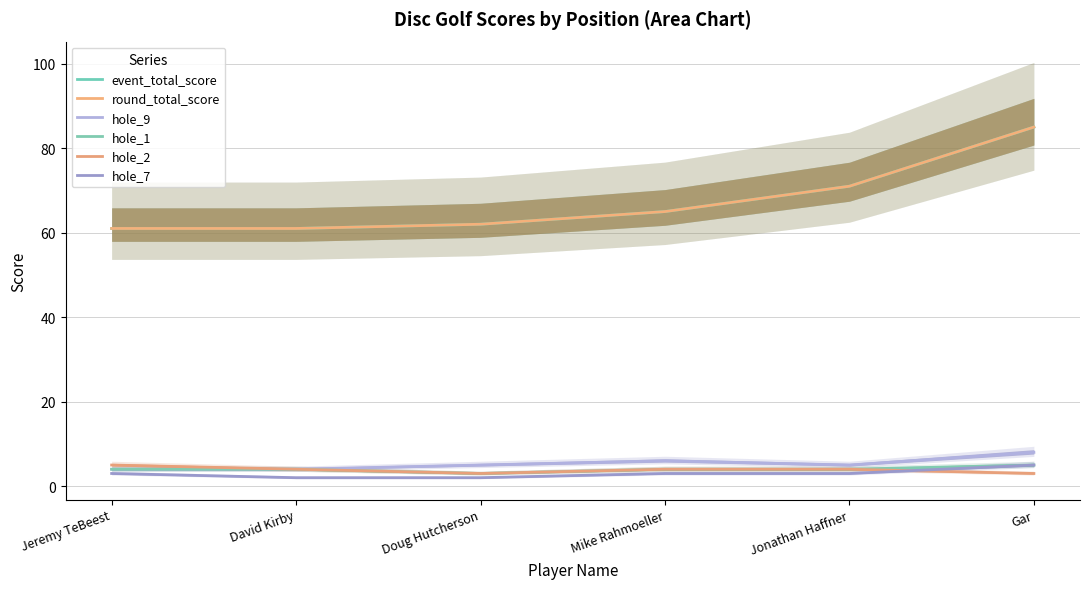

At Jeremy TeBeest, list the series in order from smallest to largest.

hole_7, hole_9, hole_1, hole_2, event_total_score, round_total_score